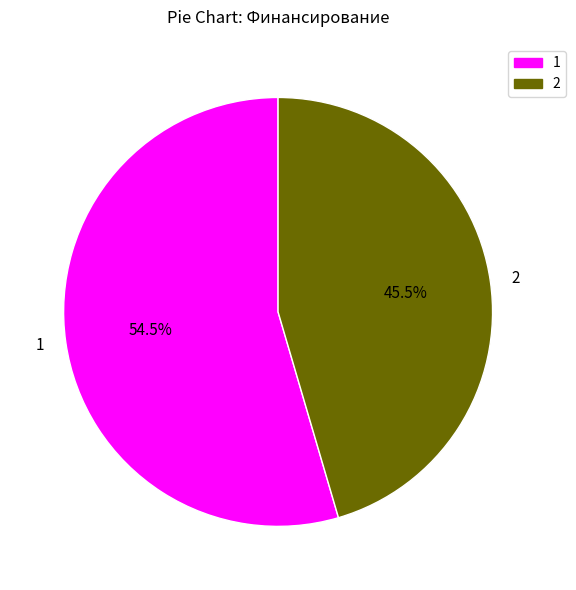

Which category accounts for the majority?

1